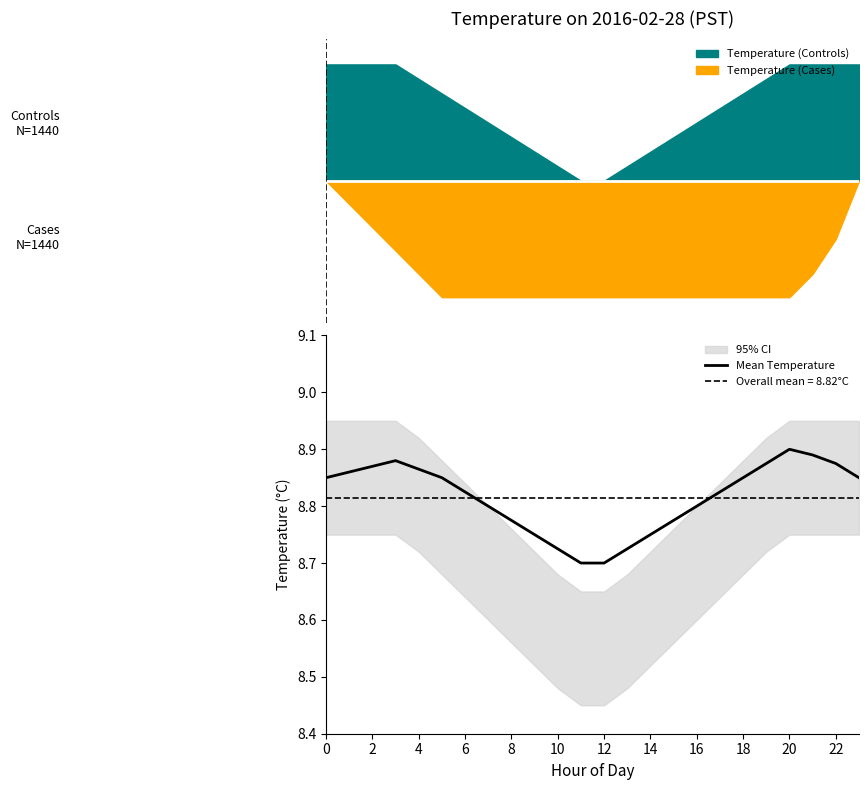

The Mean Temperature series shows 8.7 at 12. True or false?

True